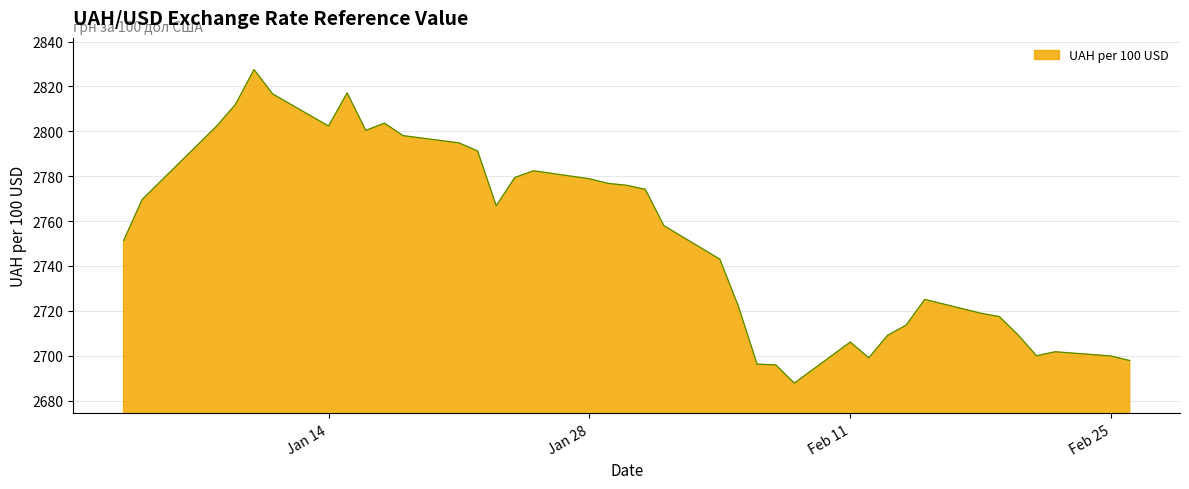

What is the difference between the maximum and minimum values?

139.8